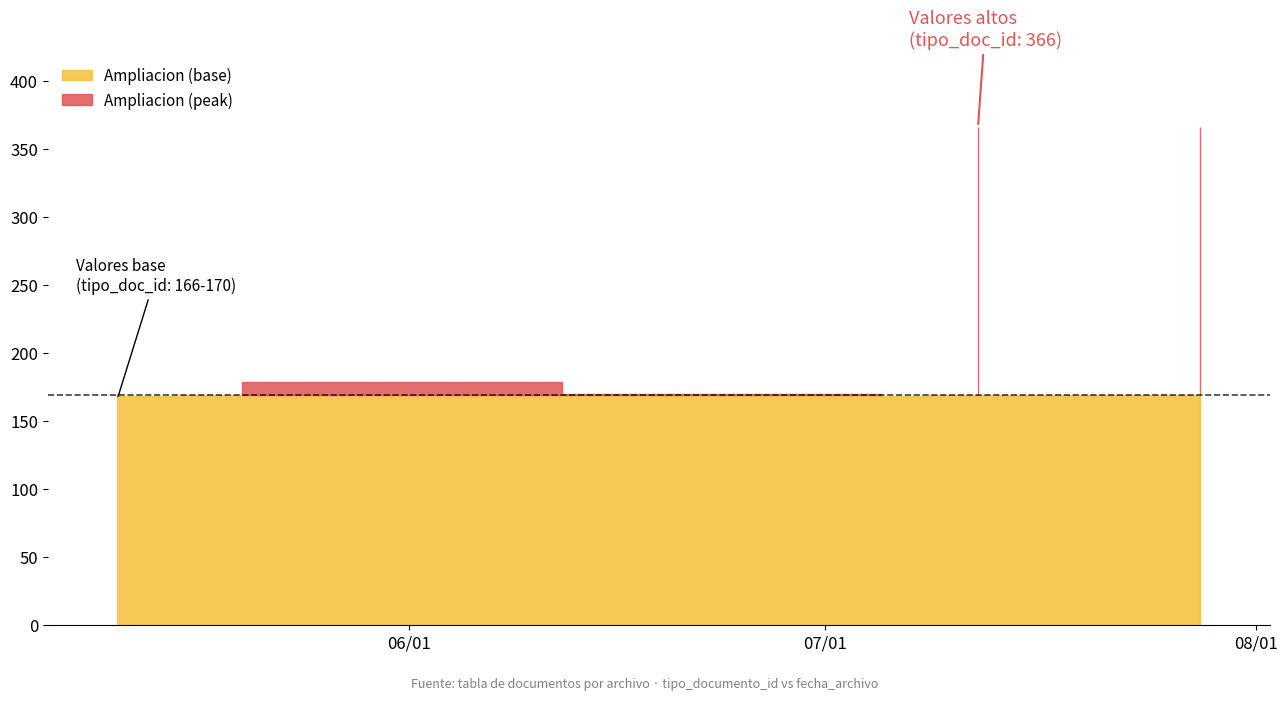

Read the value at 2022-05-11, to the nearest 5.

165